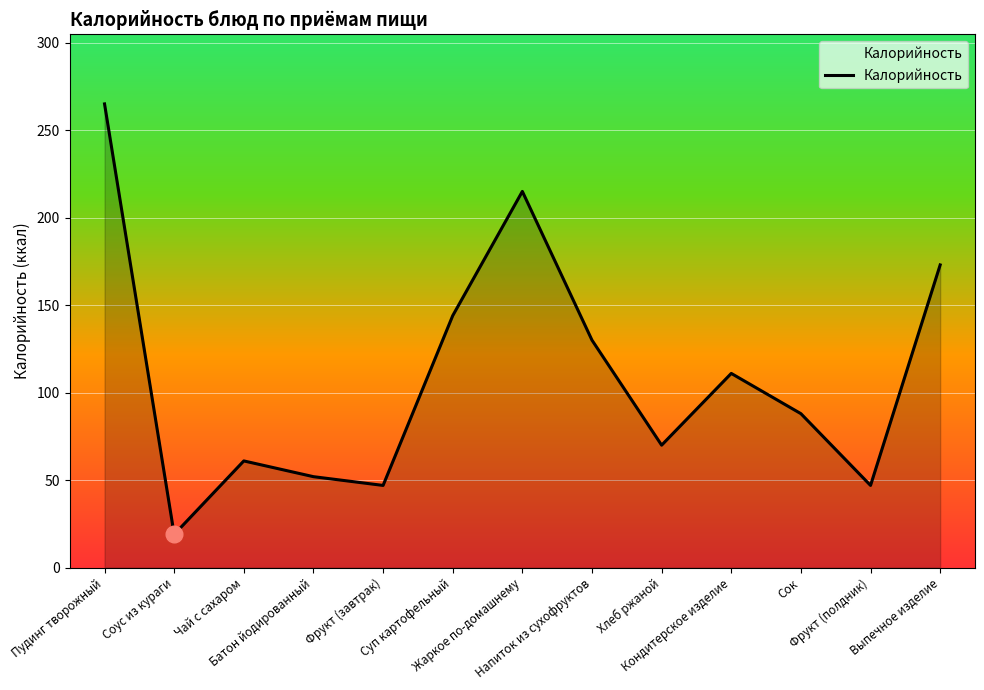

What is the change in value from Соус из кураги to Напиток из сухофруктов?

+111